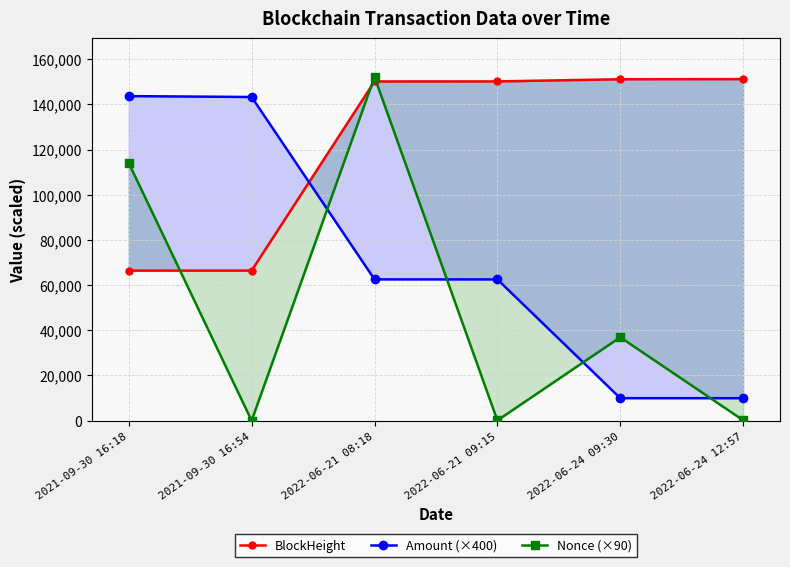

What is the difference between the BlockHeight values at 2022-06-21 09:15 and 2022-06-21 08:18?

11.0